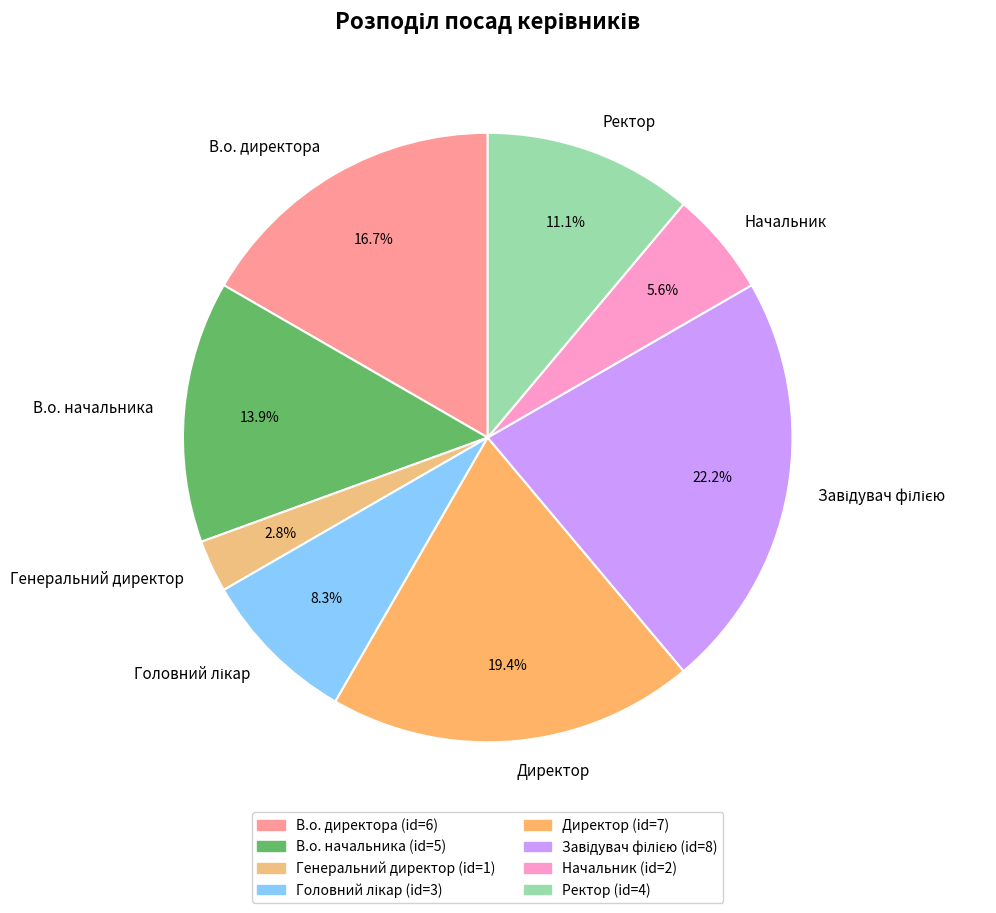

Is it true that Генеральний директор is 10% of the pie?

False